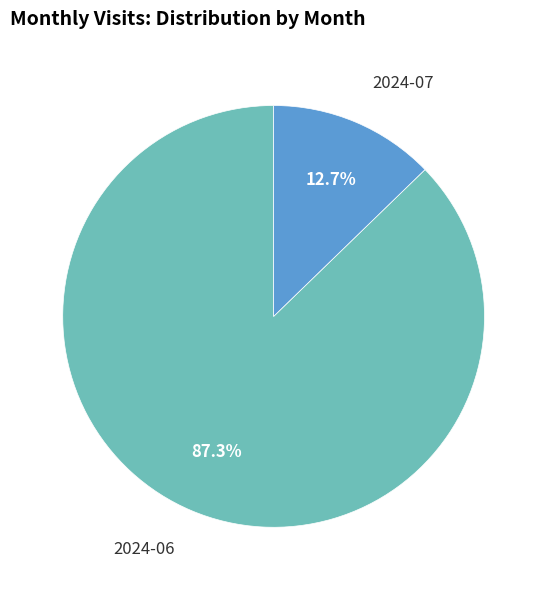

What is the ratio of the value at 2024-07 to the value at 2024-06?

0.1